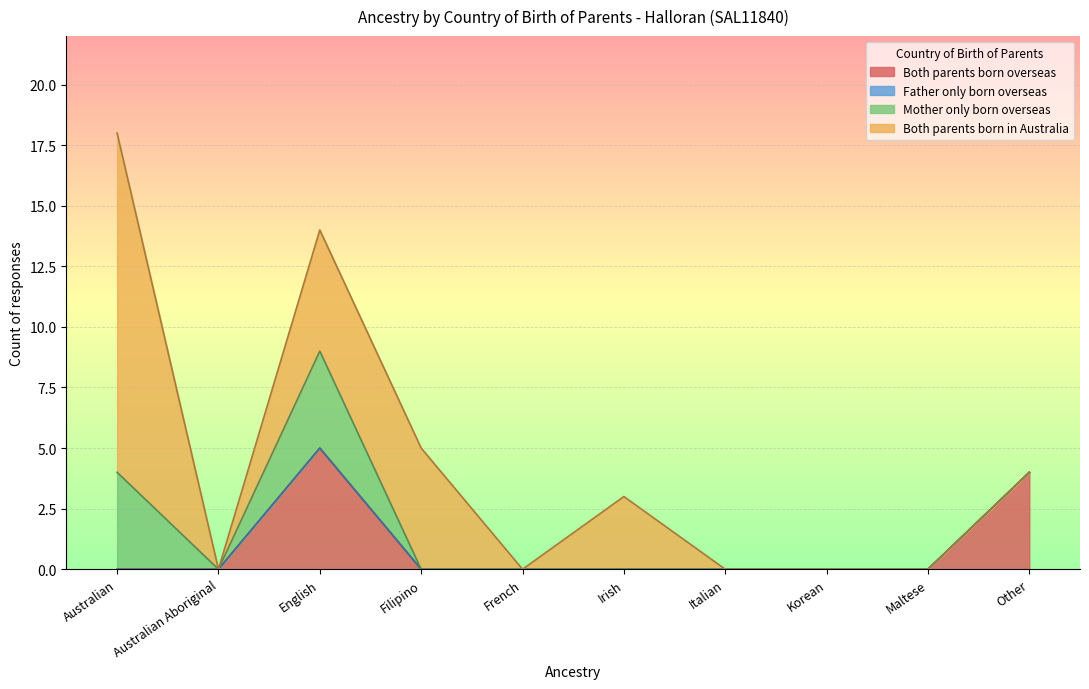

Which series changed the most between Irish and Italian?

Both parents born in Australia